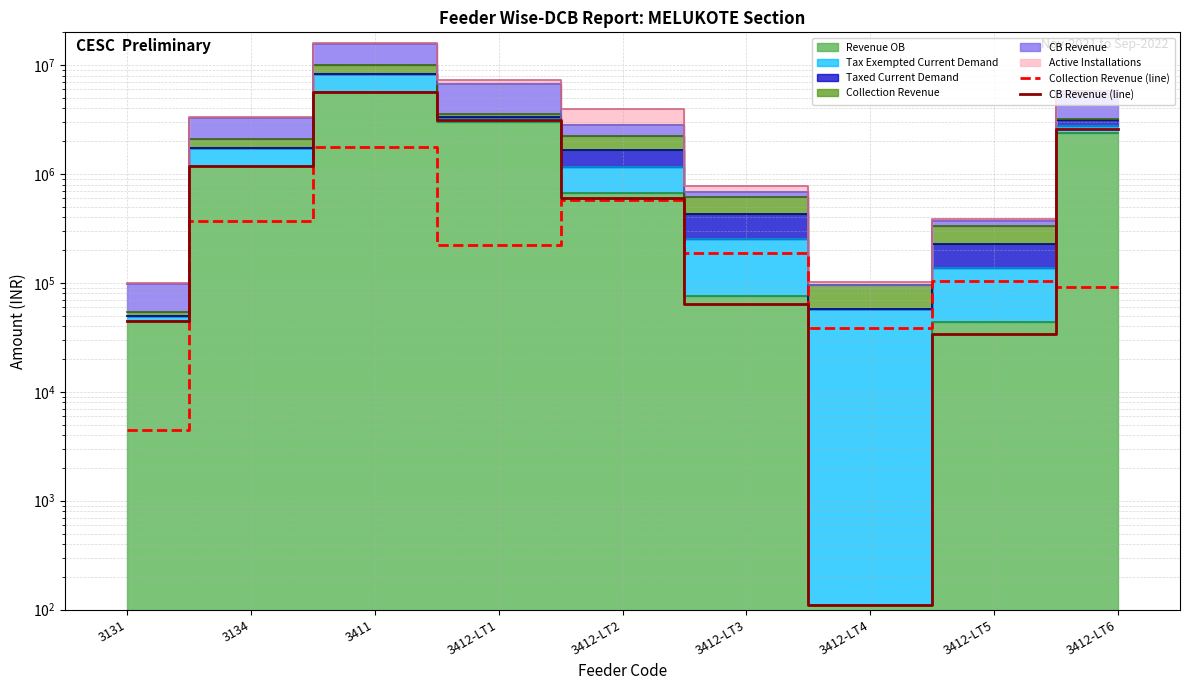

True or false: Collection Revenue (line) has a value of 17220.6 at 3412-LT4.

False